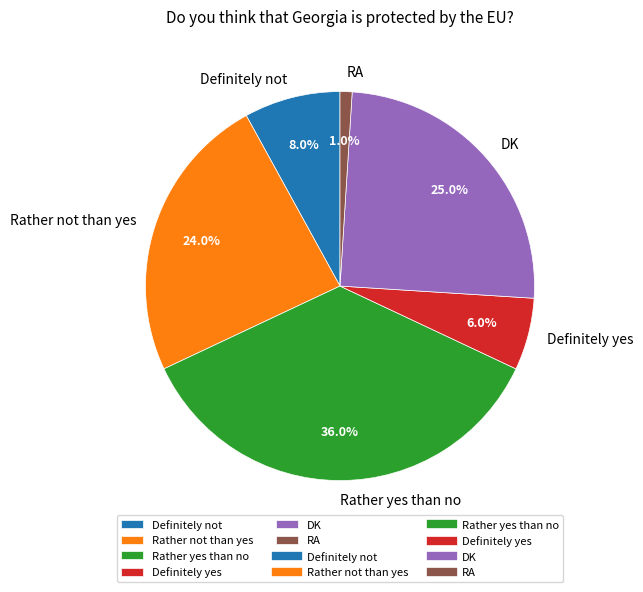

How many segments does this pie chart have?

6